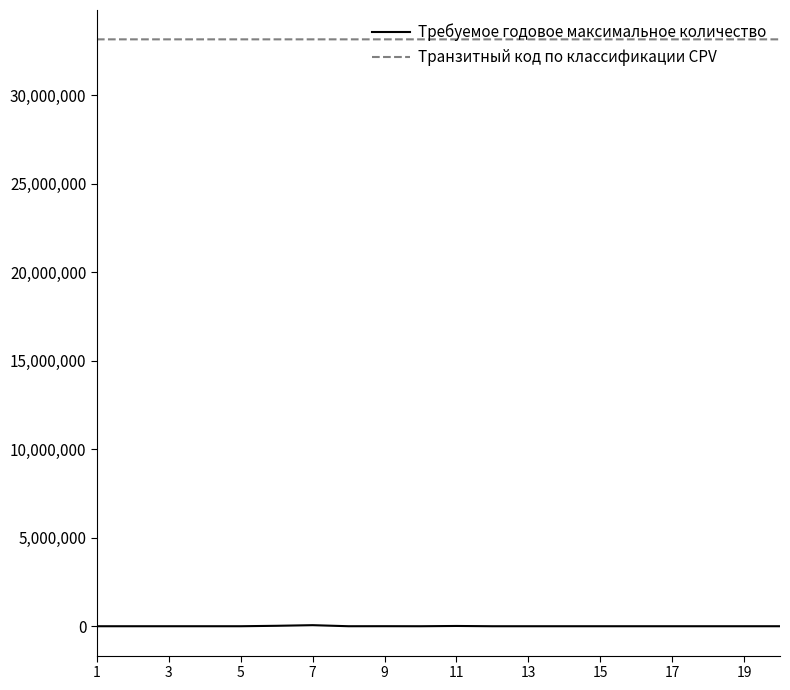

Which series has the largest total across all categories?

Транзитный код по классификации CPV